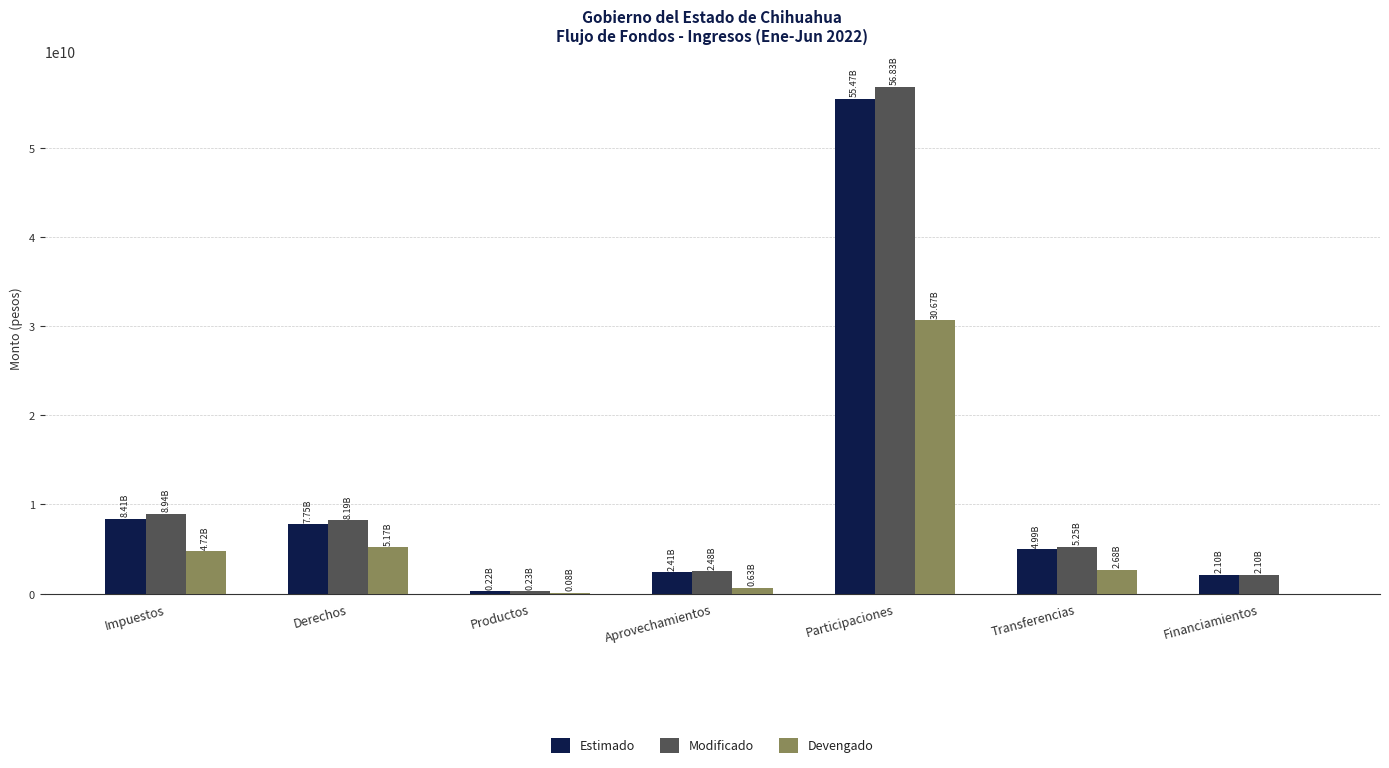

At which category is the sum across all series the highest?

Participaciones